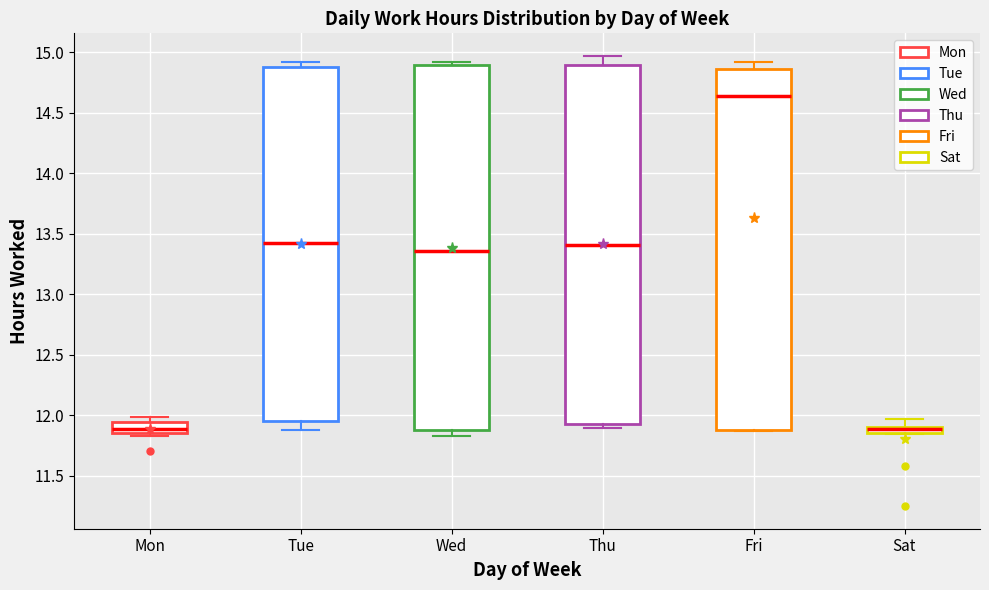

Where is the upper edge of the box for Mon on the y-axis? The values are not printed on the chart, so give them approximately, as read against the axis.

11.95